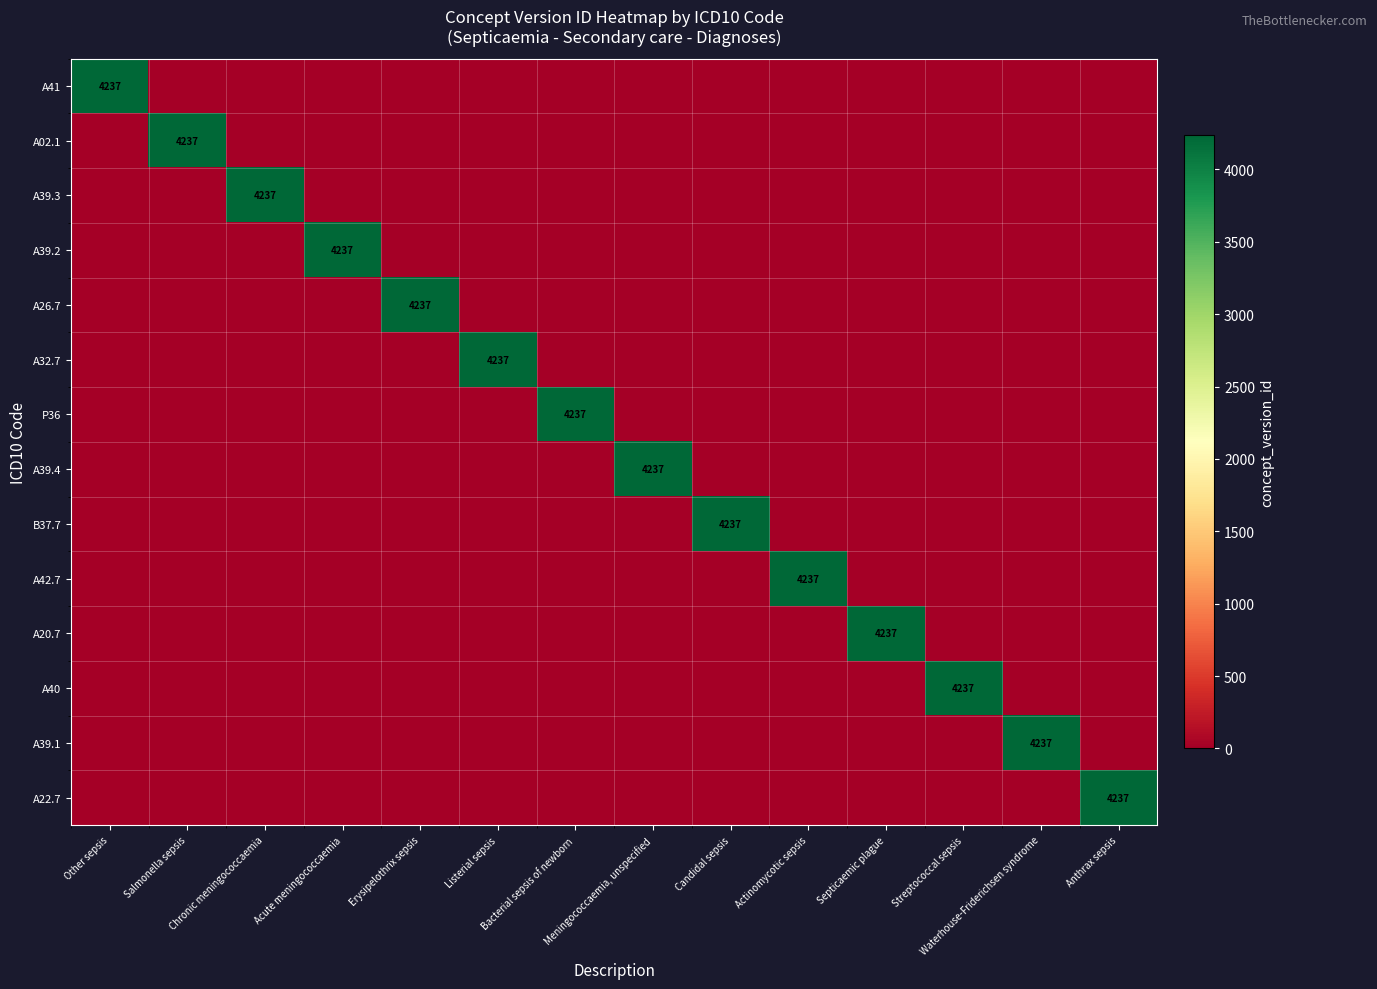

The A39.1 series shows 2389 at Meningococcaemia, unspecified. True or false?

False